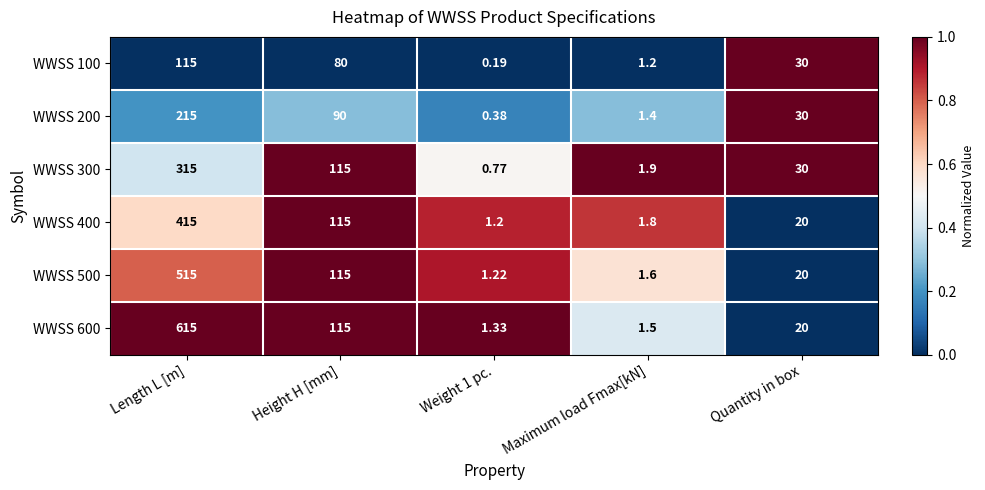

At which label is WWSS 500 closest to 258?

Height H [mm]